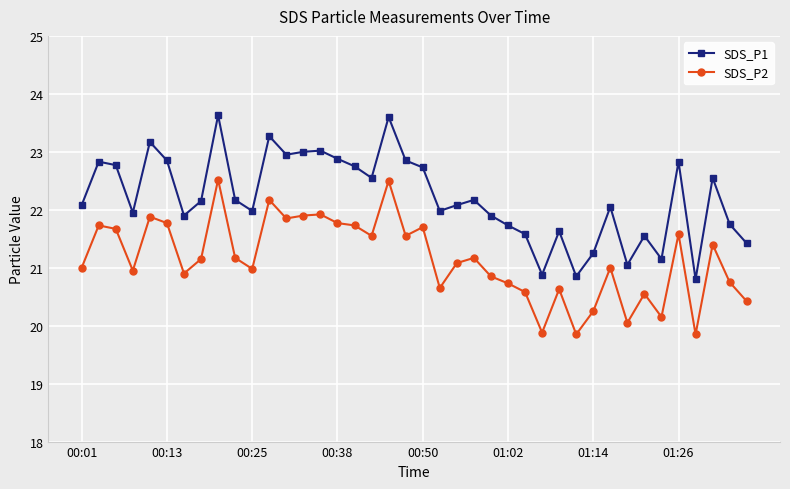

Rank the series by their average value, from lowest to highest.

SDS_P2, SDS_P1